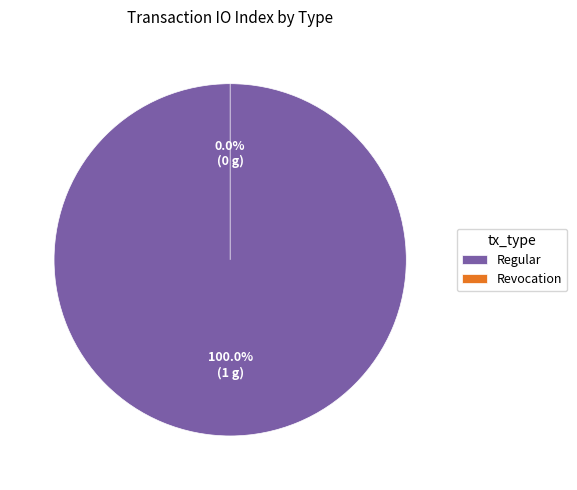

What is the smallest slice in the pie chart?

Revocation